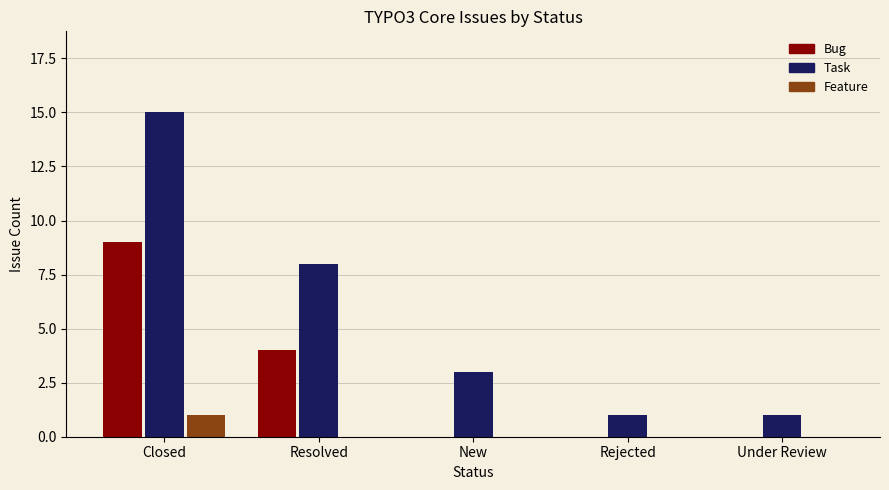

Which series changed the most between Resolved and Rejected?

Task